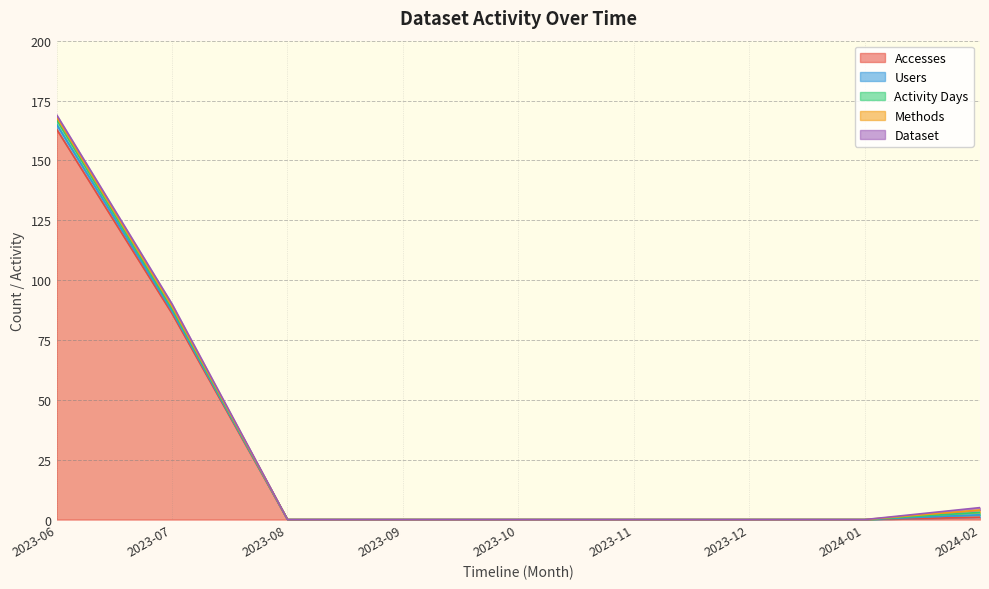

How many Methods values are between 0 and 1?

9